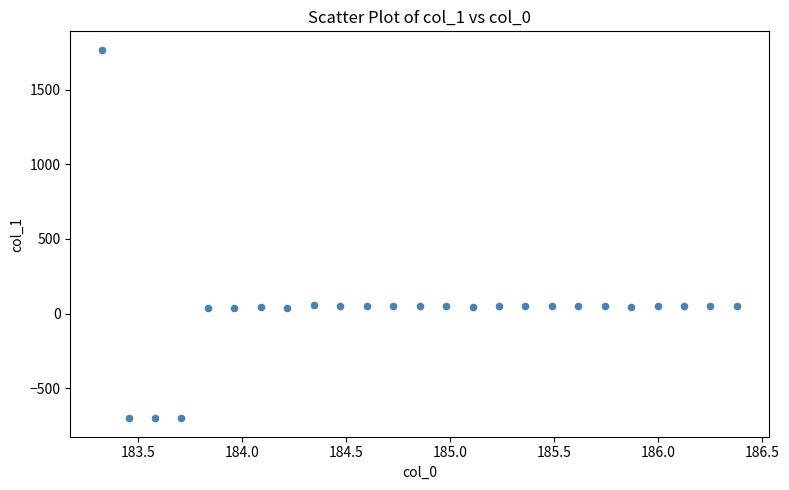

What is the range of X values (max minus min)?

3.1